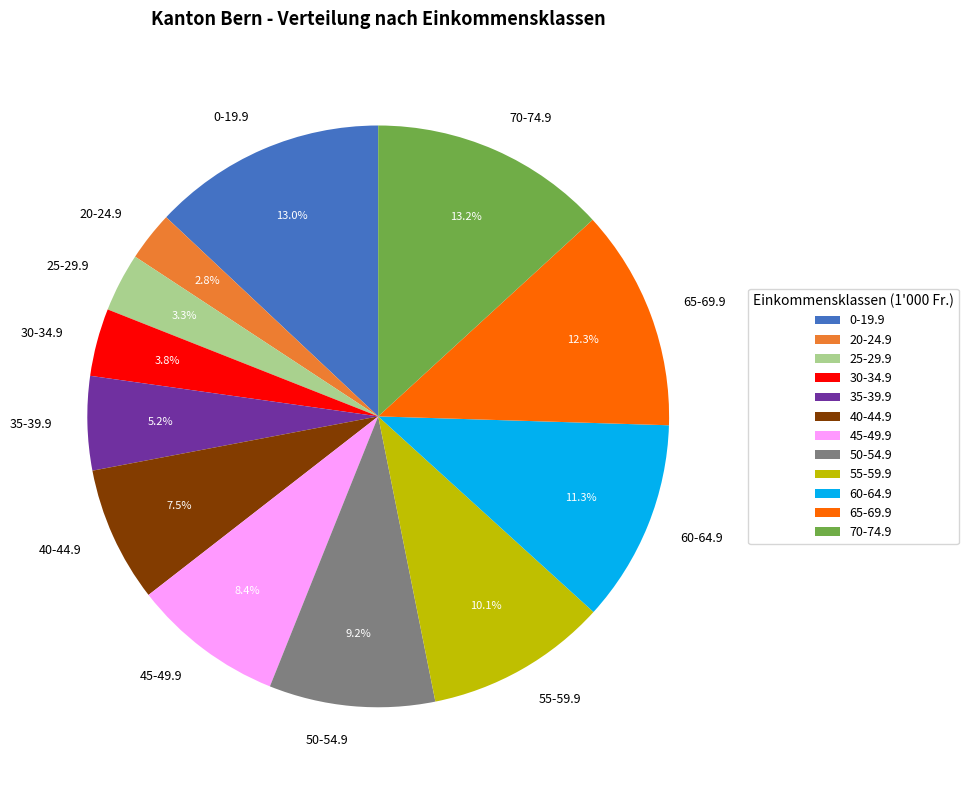

To the nearest percent, what is the average slice percentage?

8%